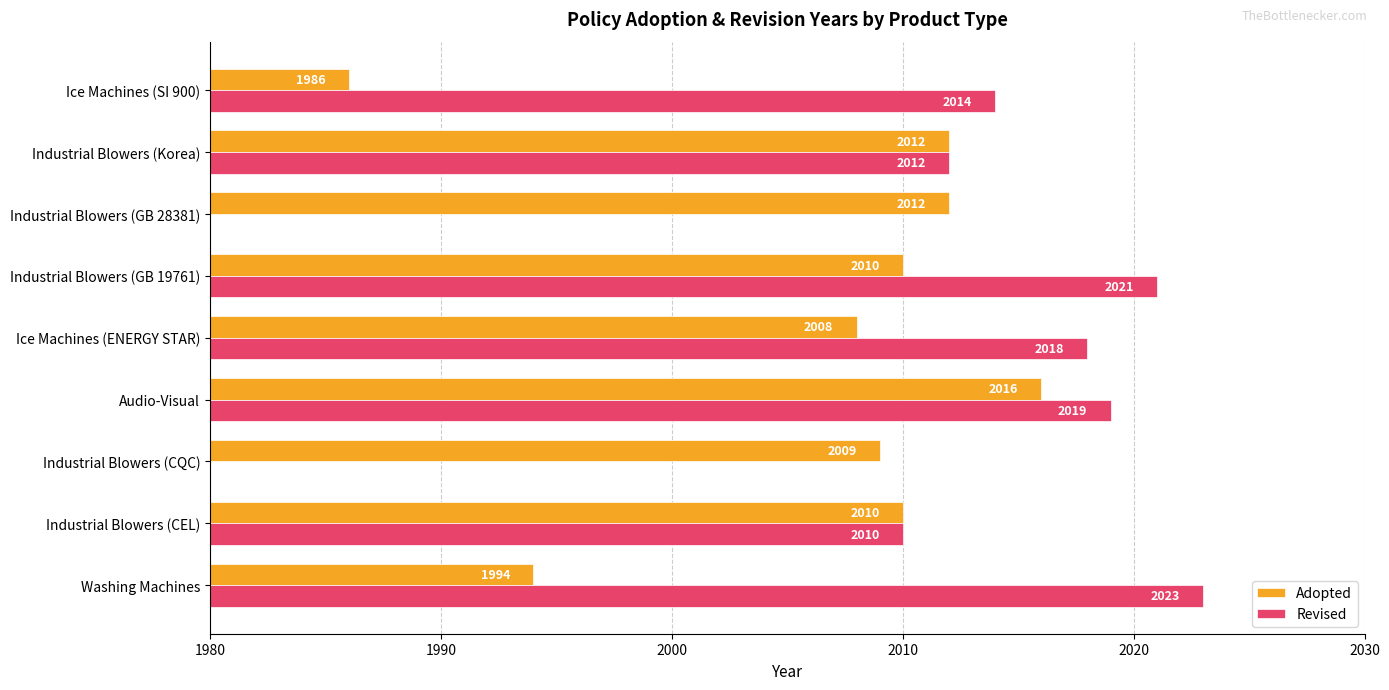

How many values in the Adopted series are below 2010?

4